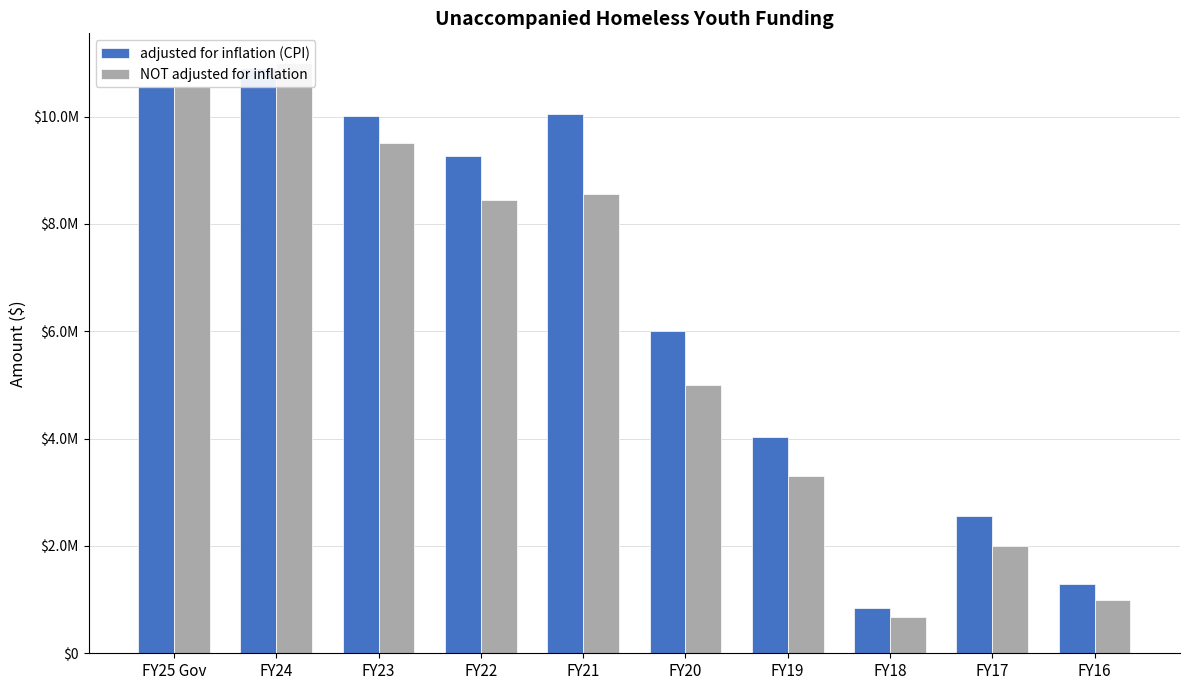

Reading left to right, transcribe all the data shown in this chart.

adjusted for inflation (CPI): FY25 Gov=10545850	FY24=10903609	FY23=10005302	FY22=9270997	FY21=10052712	FY20=6013344	FY19=4031533	FY18=841728	FY17=2549915	FY16=1298677
NOT adjusted for inflation: FY25 Gov=10545850	FY24=11000000	FY23=9500000	FY22=8450000	FY21=8550000	FY20=5000000	FY19=3300000	FY18=675000	FY17=2000000	FY16=1000000